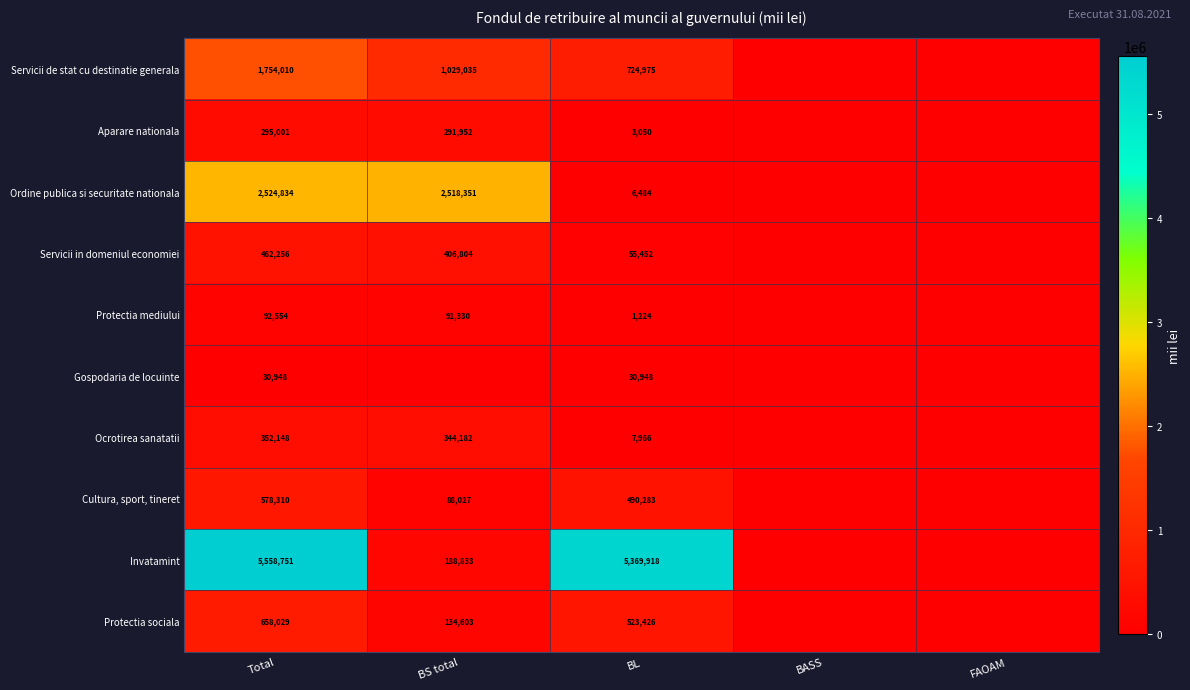

How many distinct data groups are displayed?

10